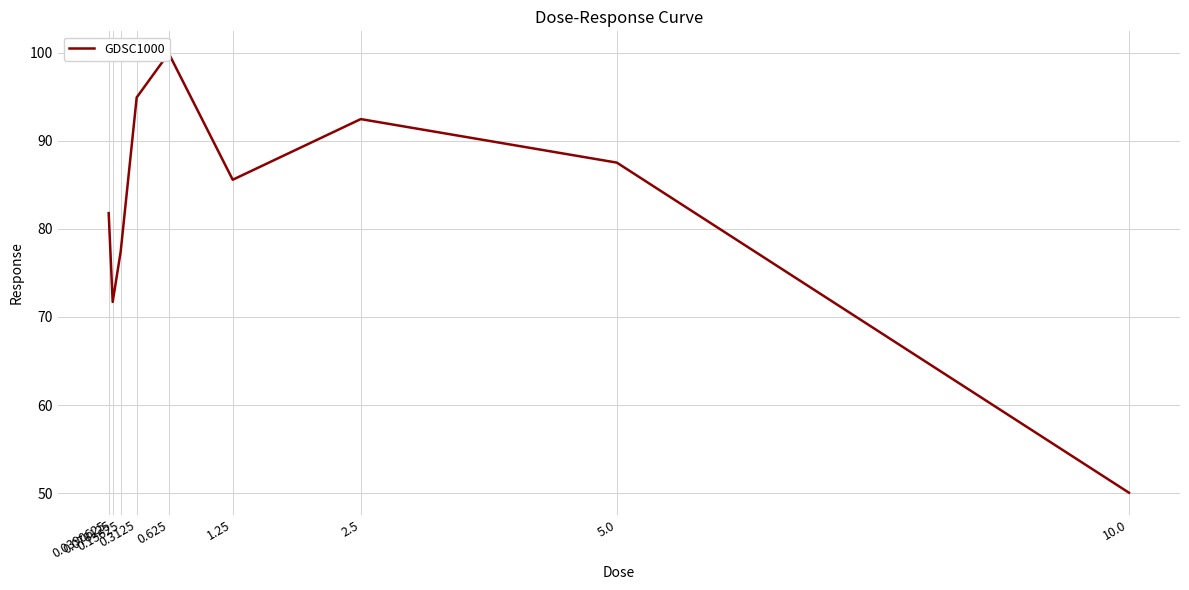

Which label corresponds to the smallest value in the chart?

10.0